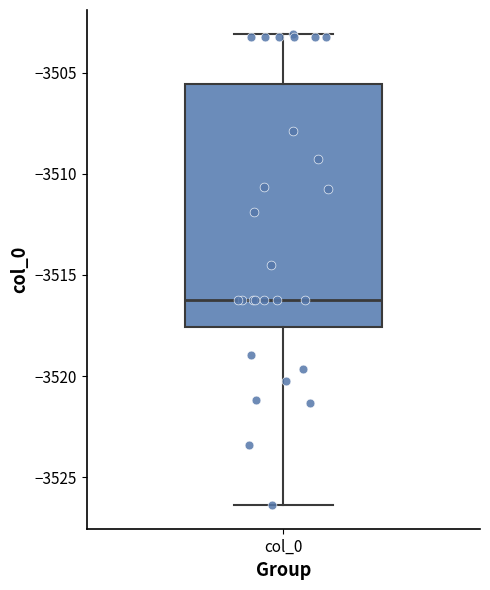

Transcribe this box plot: give where the median line is, the range the box spans, and where the two whiskers end, as read against the y-axis. The values are not printed on the chart, so give them approximately, as read against the axis.

median -3516.5, box -3517.5 to -3505.5, whiskers -3526.5 to -3503.0